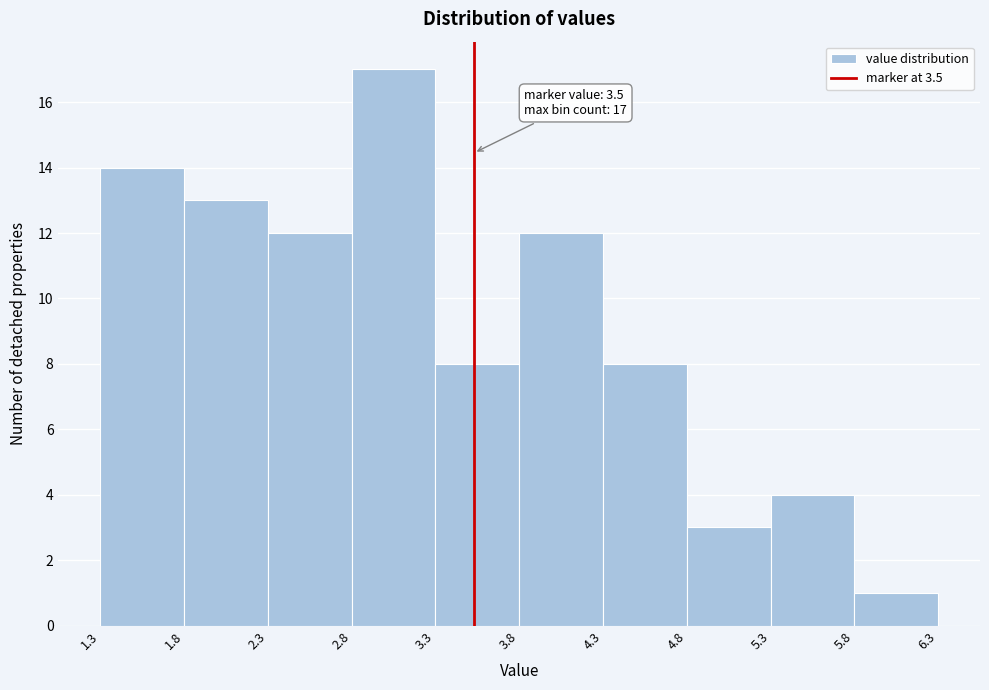

Over which range of the x-axis is the bar tallest?

2.8 to 3.3